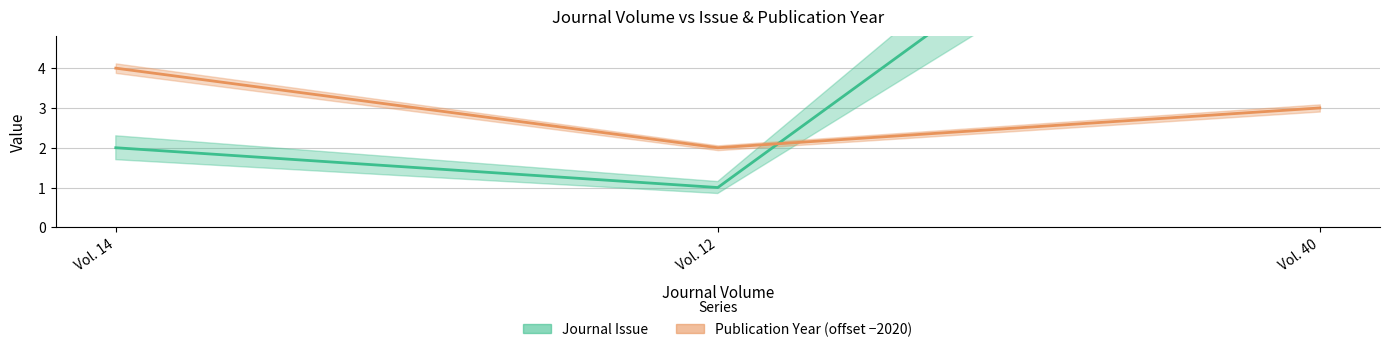

Which series changed the most between Vol. 12 and Vol. 40?

Journal Issue